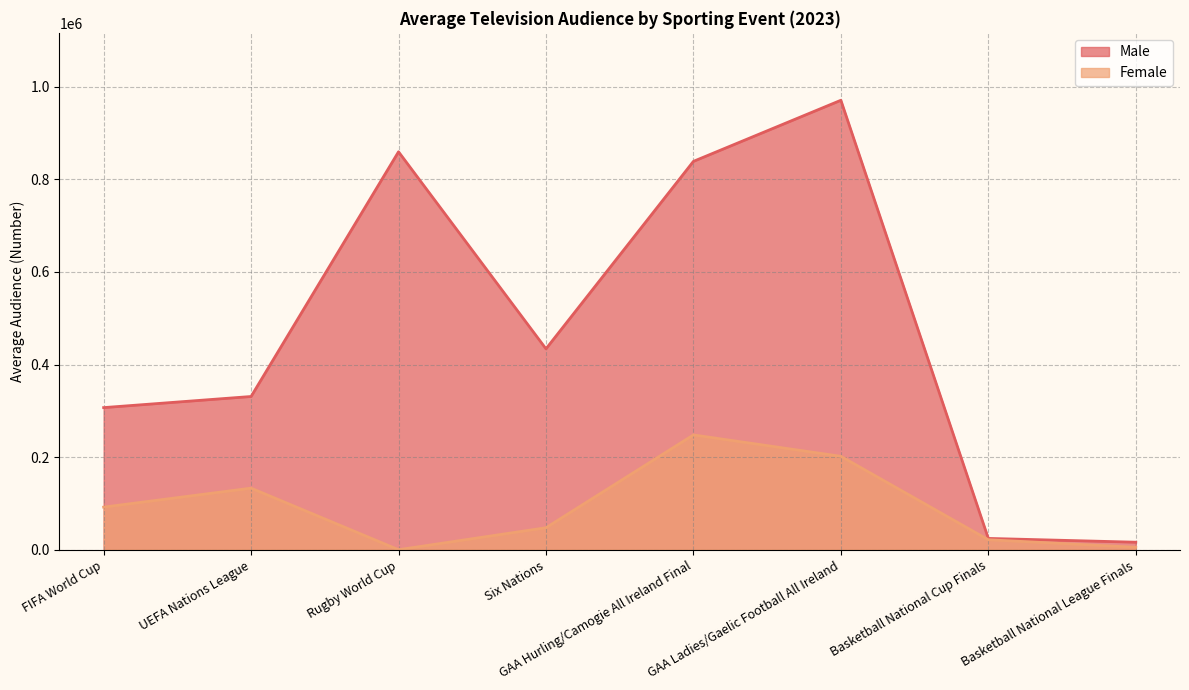

Reading right to left, what are all the values shown in this chart?

Male: 16200	24400	971000	839000	434000	859700	331000	307000
Female: 5300	21500	201800	248000	47500	0	133000	92000